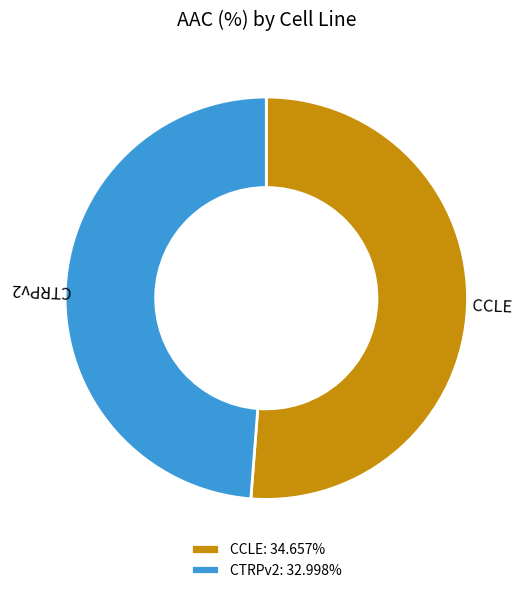

What is the largest slice in the pie chart?

CCLE